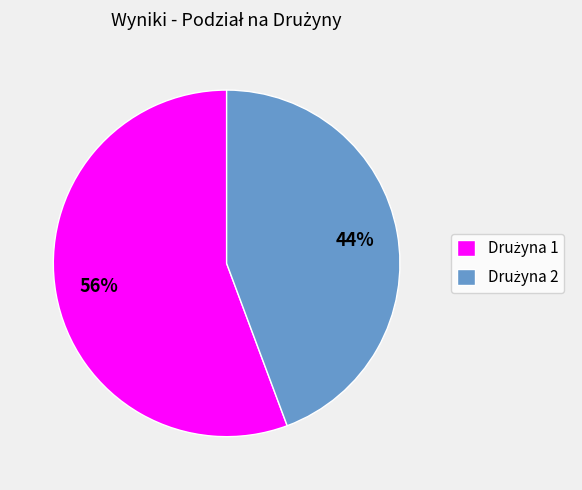

Does any single category account for the majority?

Yes